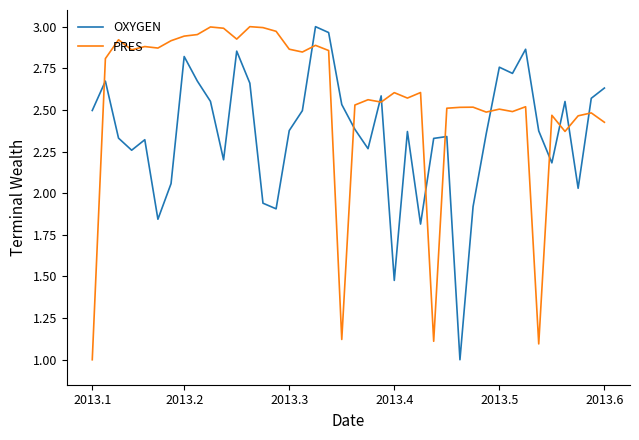

How many values in the PRES series exceed 2?

36